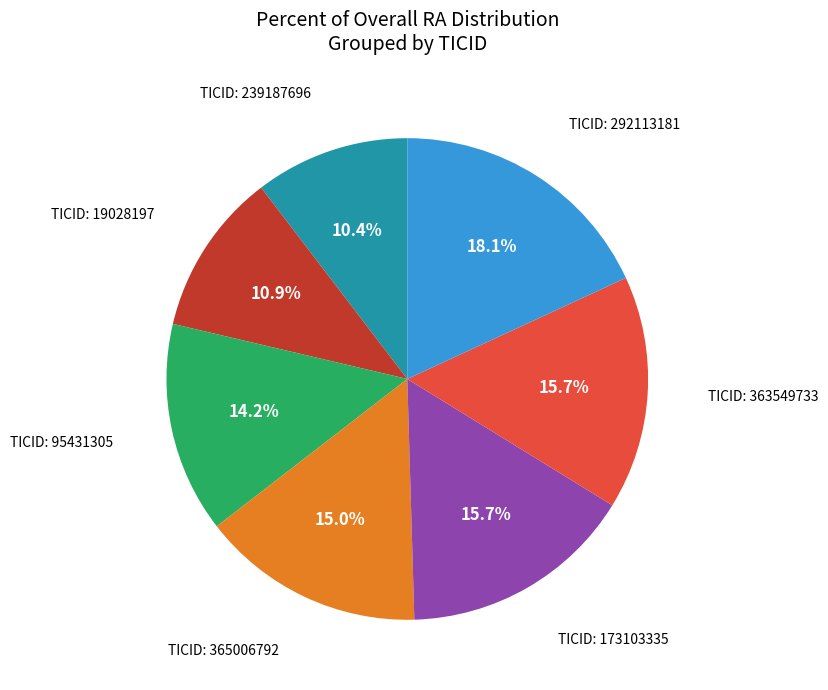

How many slices are in this pie chart?

7